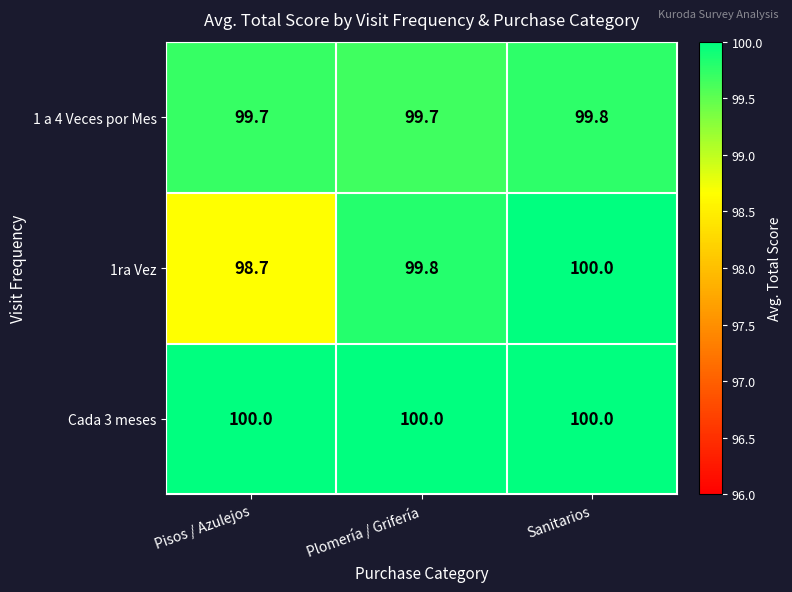

Where is 1ra Vez nearest to the value 99?

Pisos / Azulejos